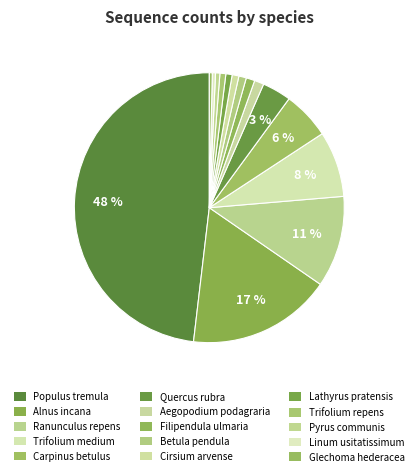

Does any single category account for the majority?

No